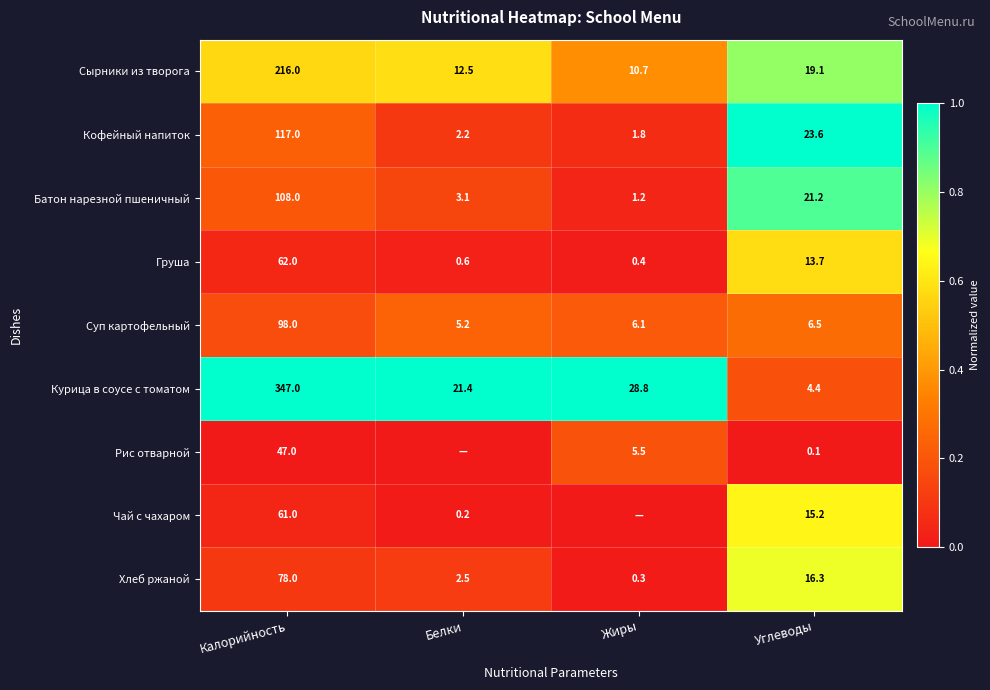

What is the difference between the highest and lowest values at Калорийность?

300.0